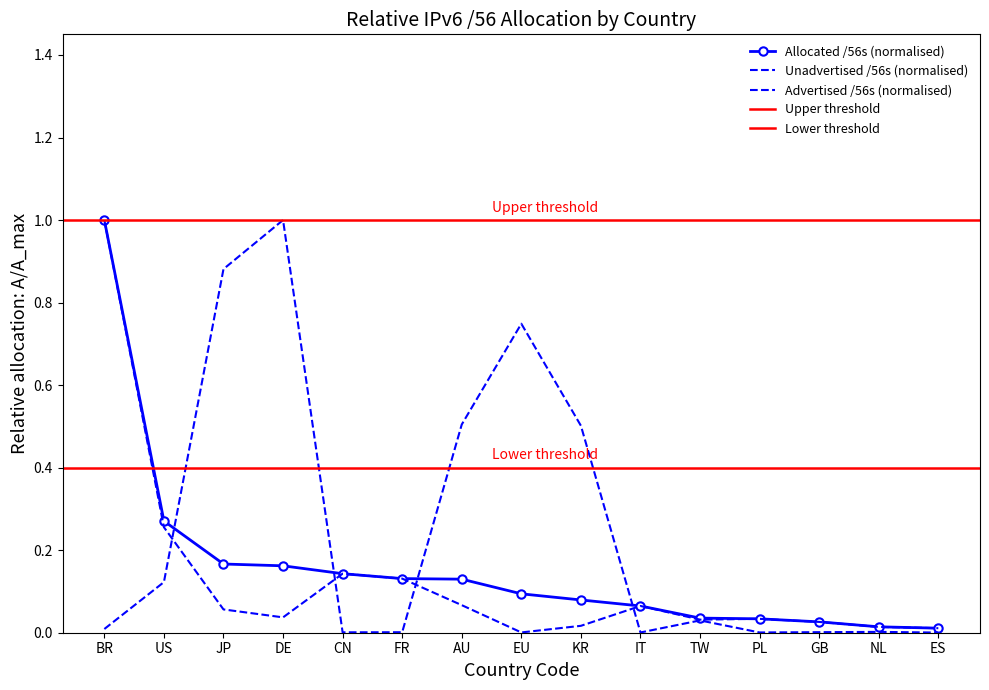

What is the label of the 1st point from the left?

BR